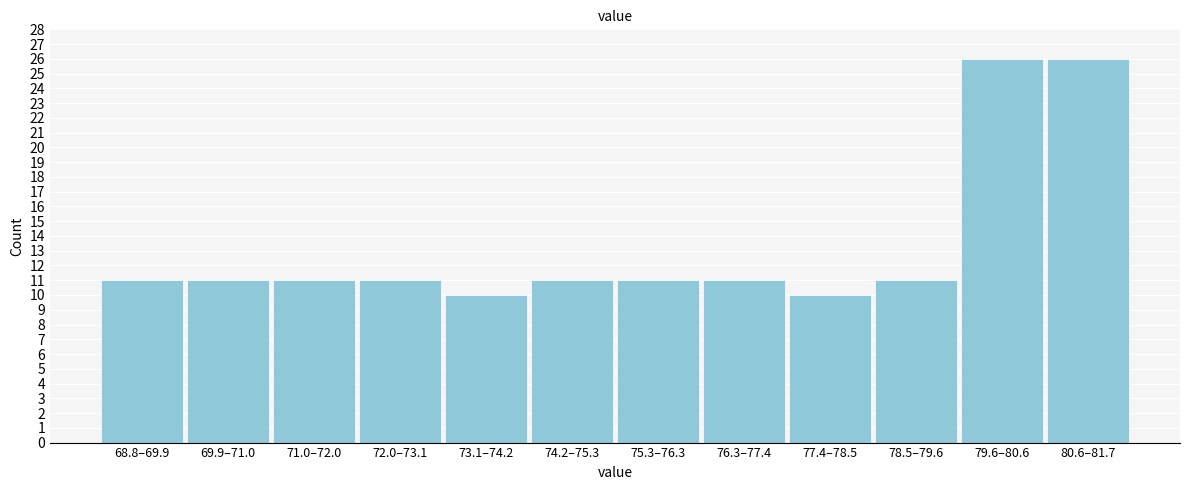

Reading left to right, list all the values displayed in this chart.

11	11	11	11	10	11	11	11	10	11	26	26